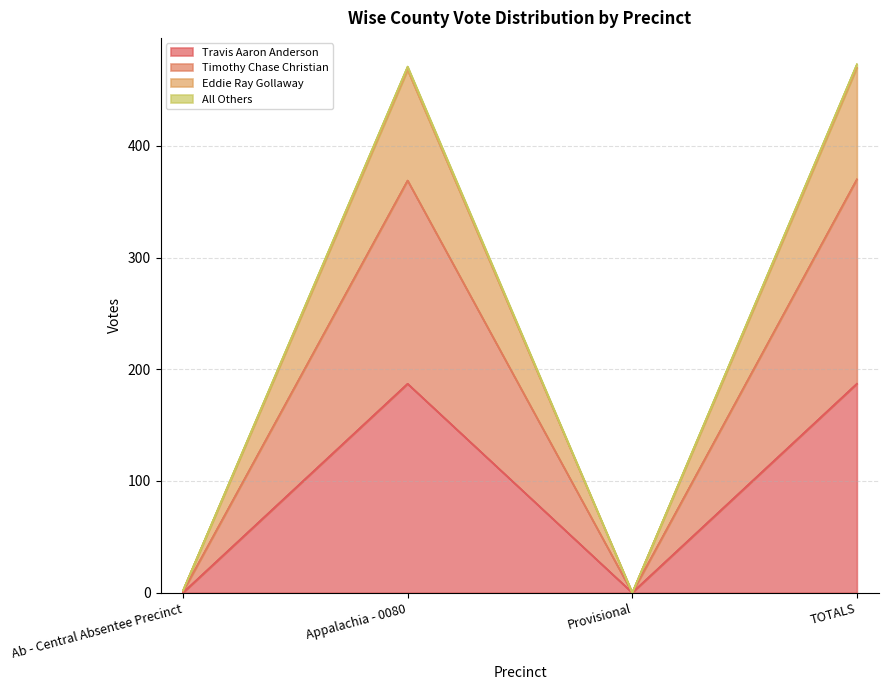

What are all the series names shown in the legend?

Travis Aaron Anderson, Timothy Chase Christian, Eddie Ray Gollaway, All Others